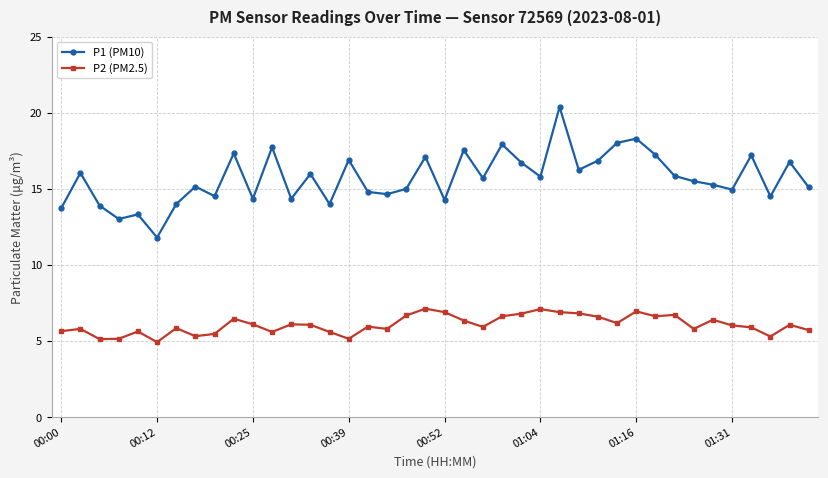

Rank the series by their average value, from highest to lowest.

P1 (PM10), P2 (PM2.5)